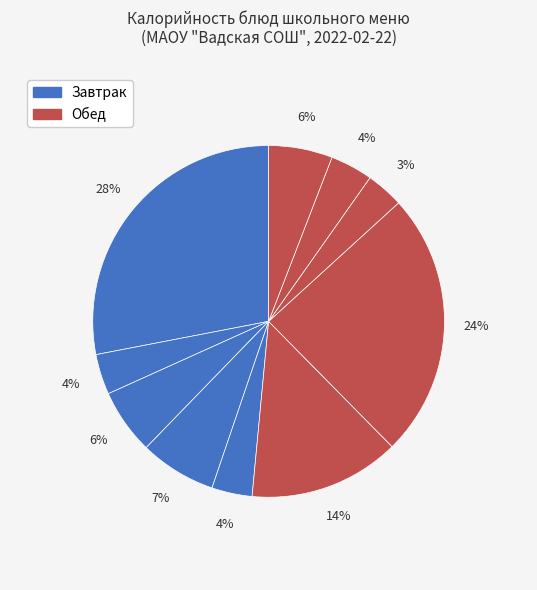

How many segments does this pie chart have?

10